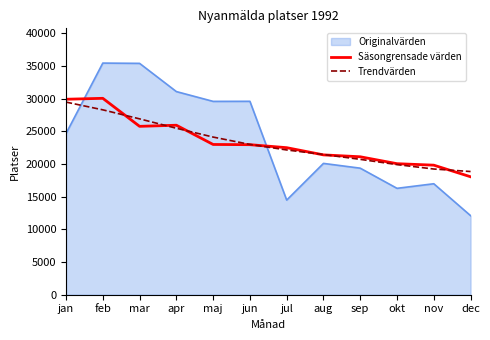

Is the value of Originalvärden at jan greater than the value of Trendvärden at sep?

Yes